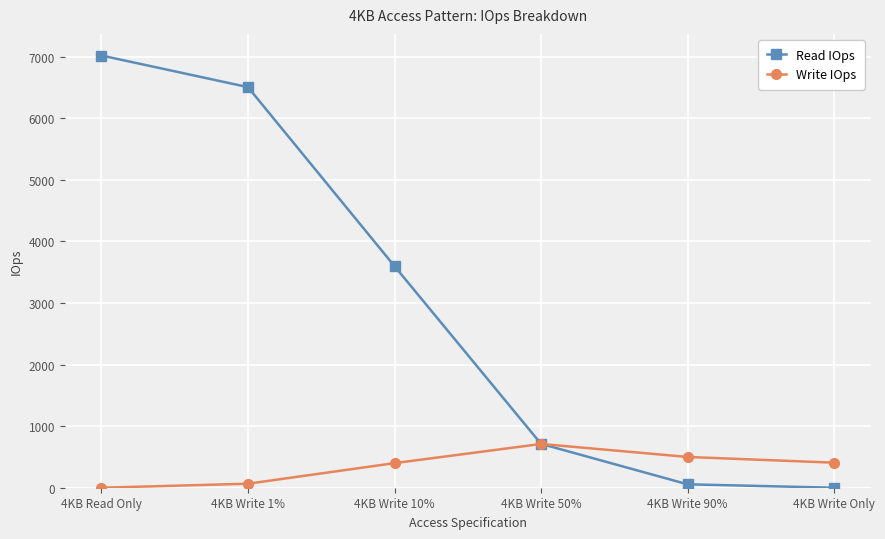

What is the total value across all series at 4KB Write 90%?

555.1